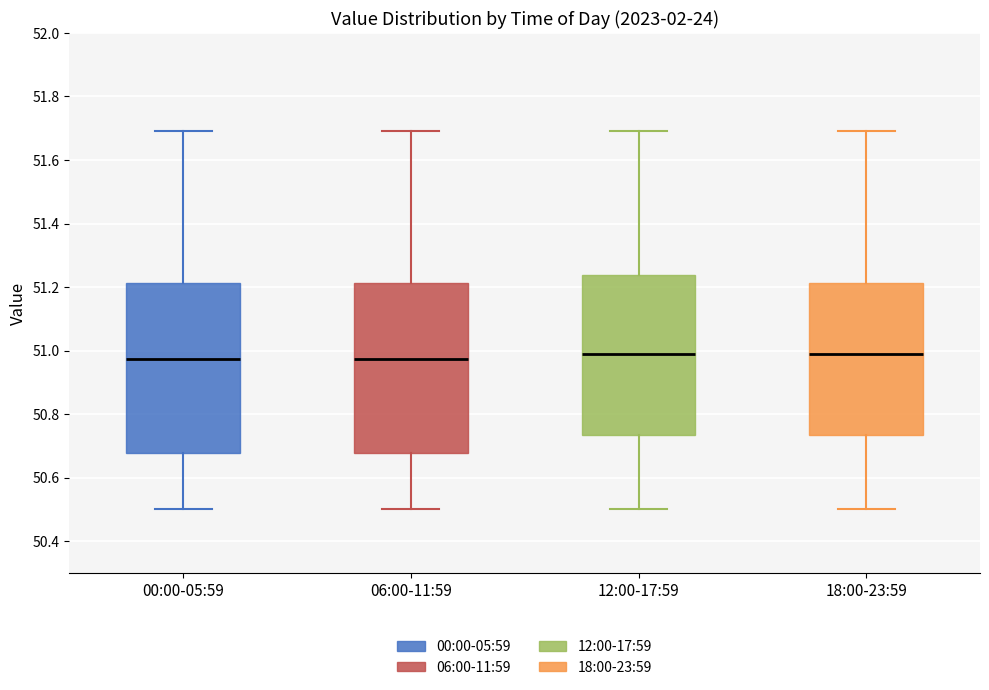

Reading left to right, read every box against the y-axis: the position of its median line, the range the box covers, and the ends of its whiskers. The values are not printed on the chart, so give them approximately, as read against the axis.

00:00-05:59: median 50.98, box 50.68 to 51.22, whiskers 50.50 to 51.70
06:00-11:59: median 50.98, box 50.68 to 51.22, whiskers 50.50 to 51.70
12:00-17:59: median 51.00, box 50.74 to 51.24, whiskers 50.50 to 51.70
18:00-23:59: median 51.00, box 50.74 to 51.22, whiskers 50.50 to 51.70